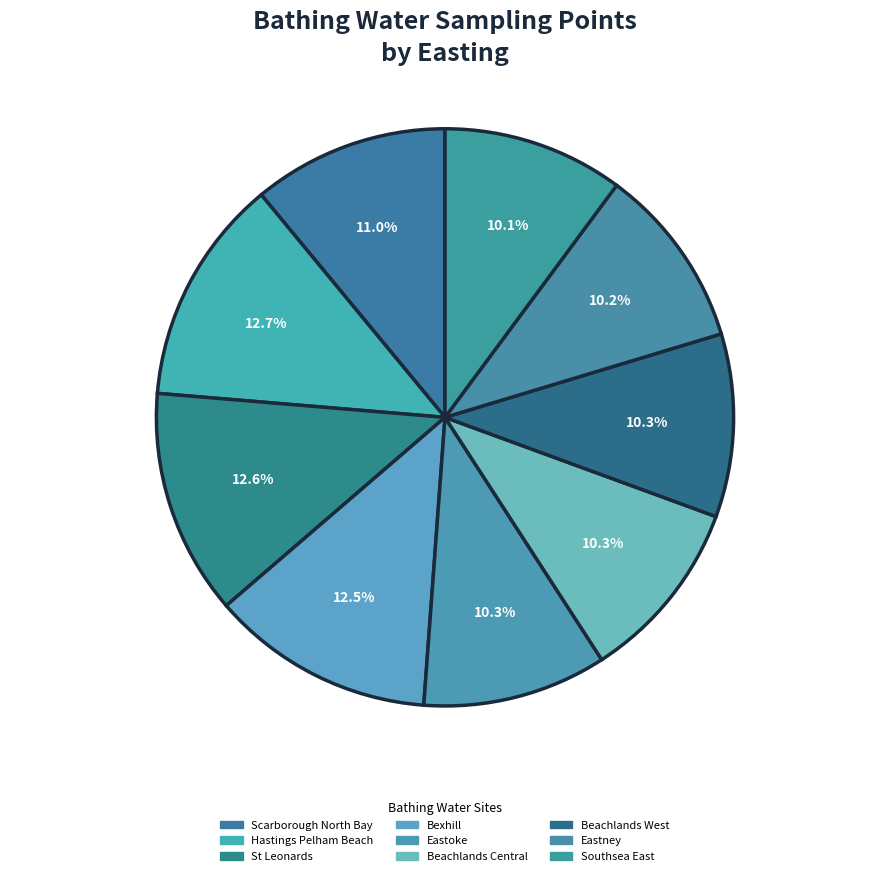

Do Scarborough North Bay and Beachlands West together represent more than half of the pie?

No